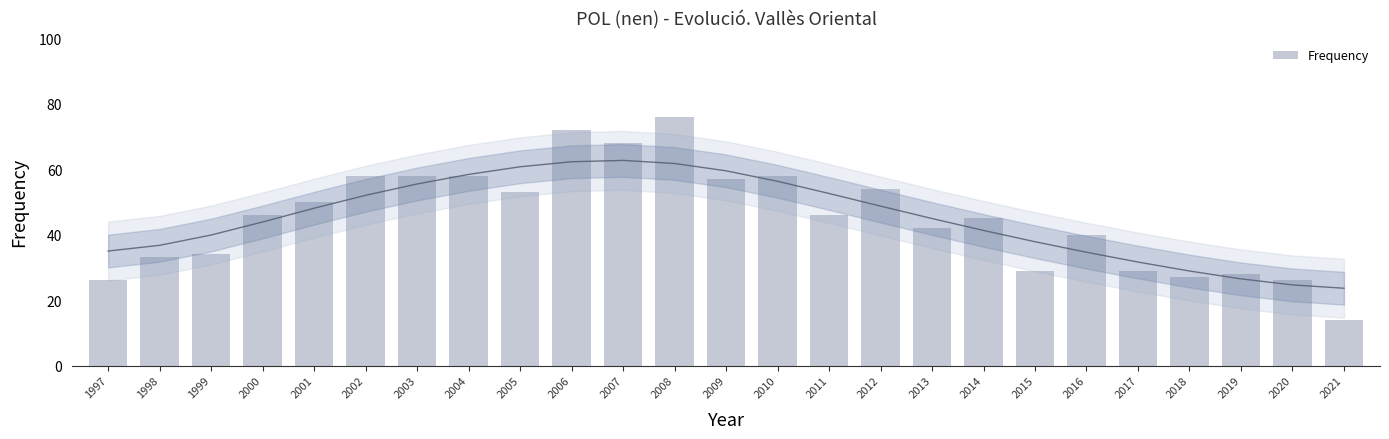

Approximately how many times larger is the value at 2020 compared to 2006?

0.4